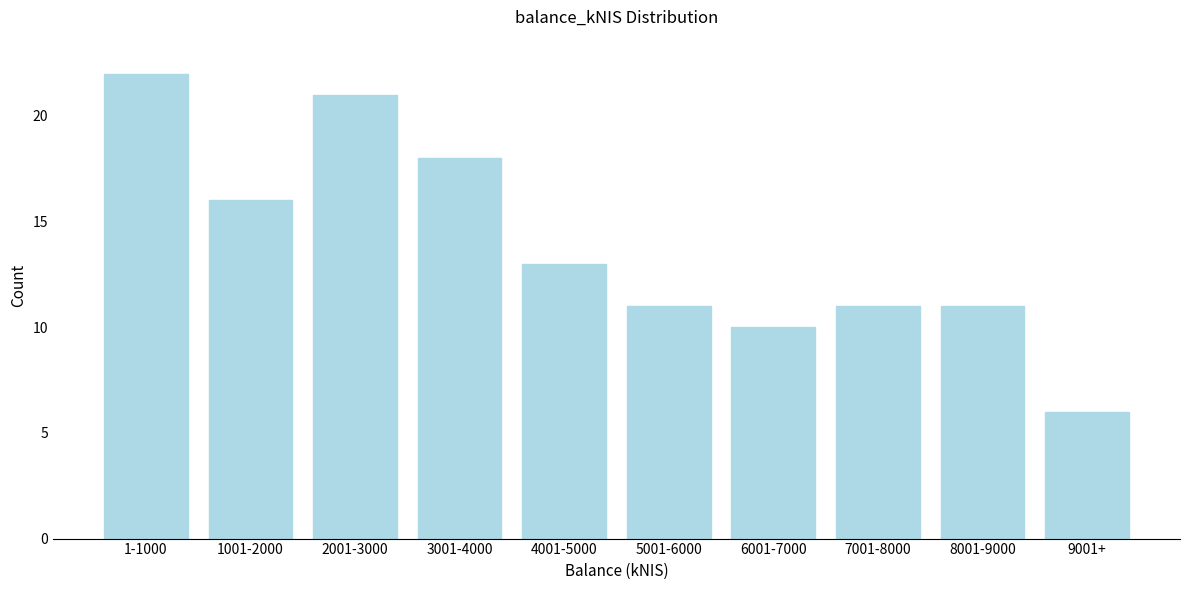

Reading left to right, list all the values displayed in this chart.

1-1000=22	1001-2000=16	2001-3000=21	3001-4000=18	4001-5000=13	5001-6000=11	6001-7000=10	7001-8000=11	8001-9000=11	9001+=6